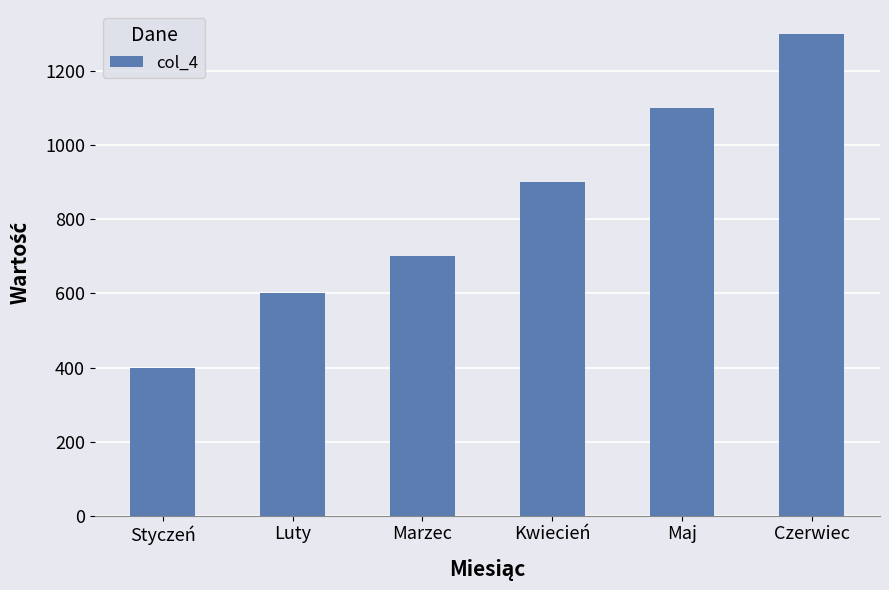

Is it true that the value at Czerwiec is 1300?

True